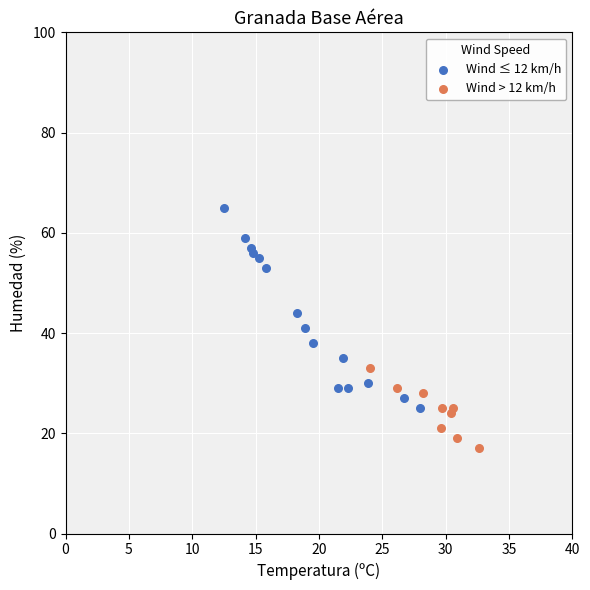

Which series contains the lowest Y value?

Wind > 12 km/h